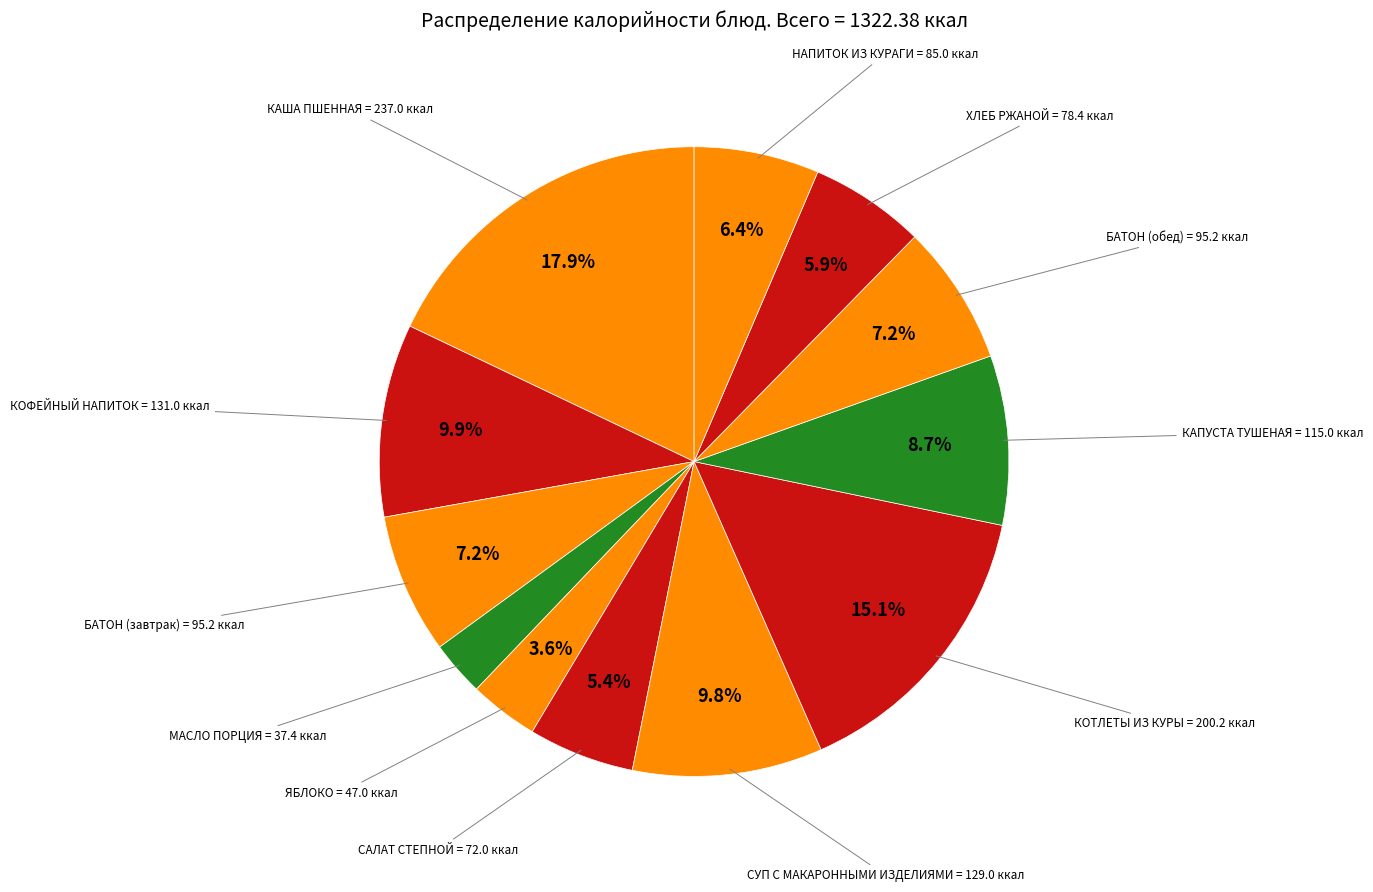

What percentage do ХЛЕБ РЖАНОЙ and БАТОН (завтрак) together represent?

13.1%